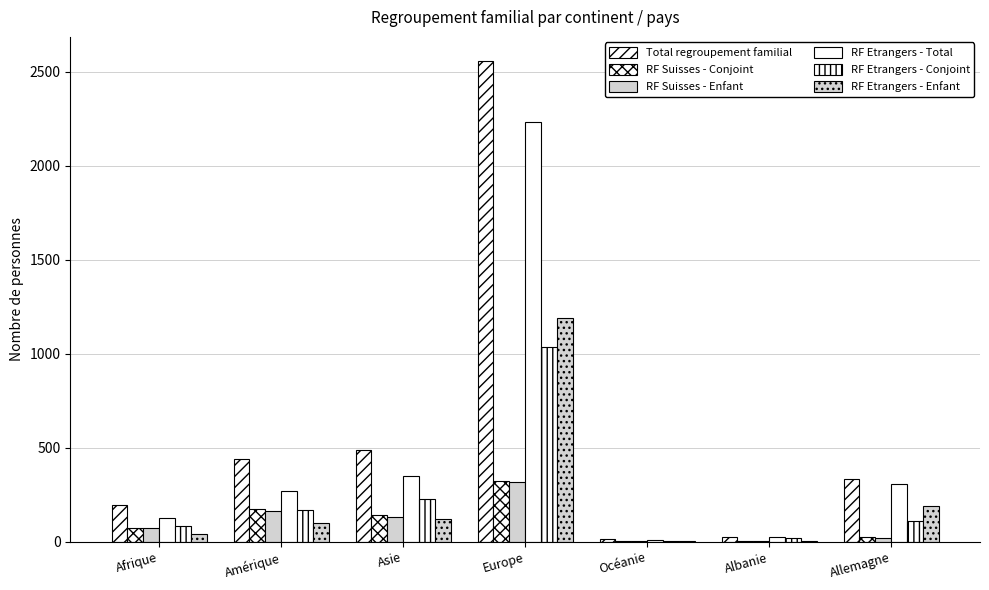

The value of RF Suisses - Enfant at Albanie is 4. True or false?

False